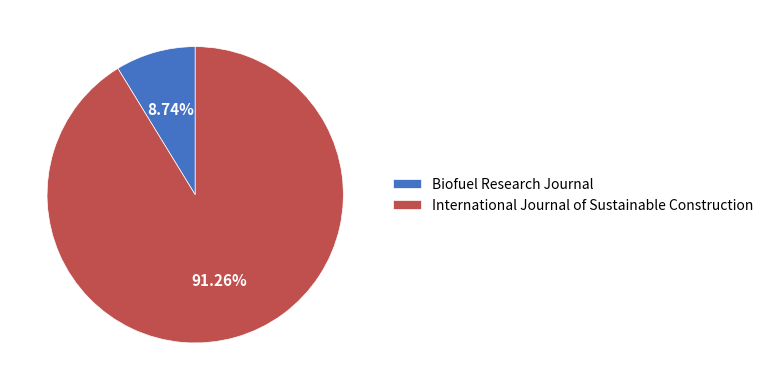

To the nearest percent, what percentage of the pie is Biofuel Research Journal?

9%